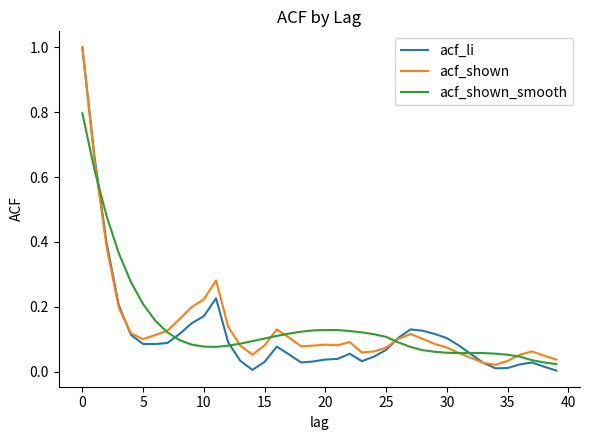

Which series has the largest range (max minus min)?

acf_li